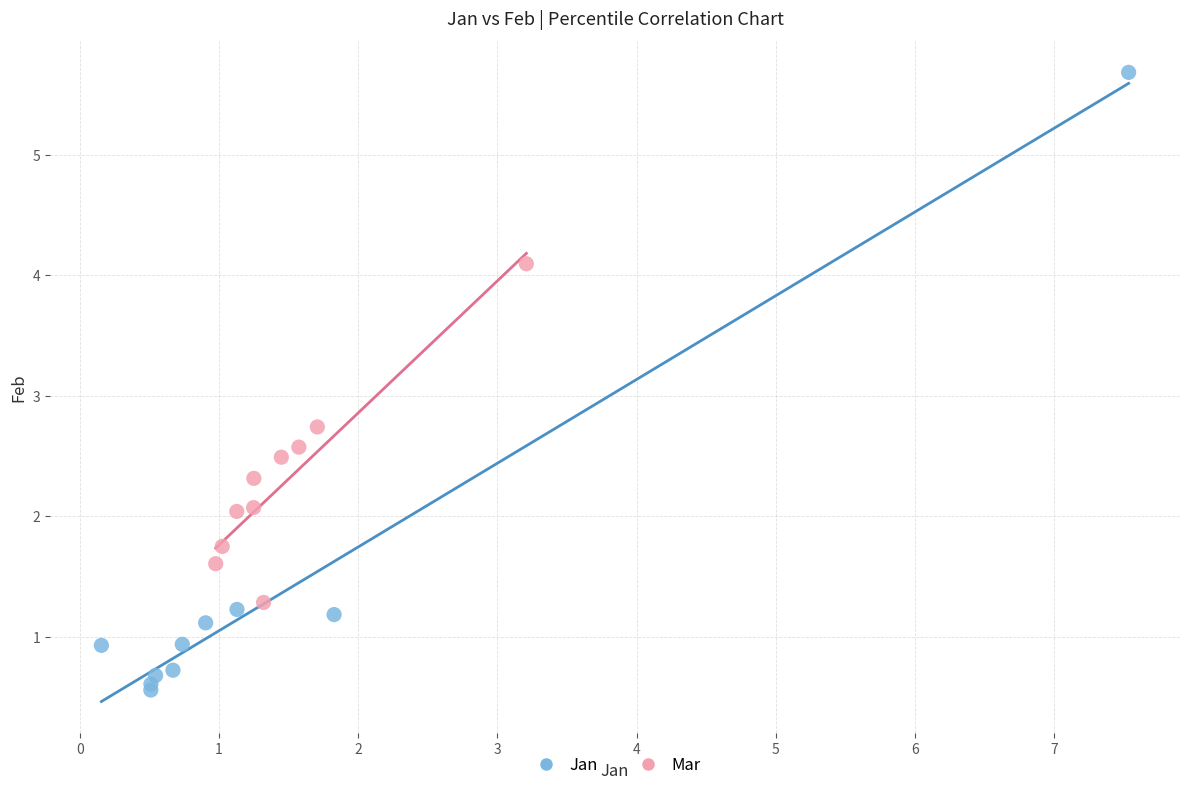

Which series has the widest spread of Y values?

Jan